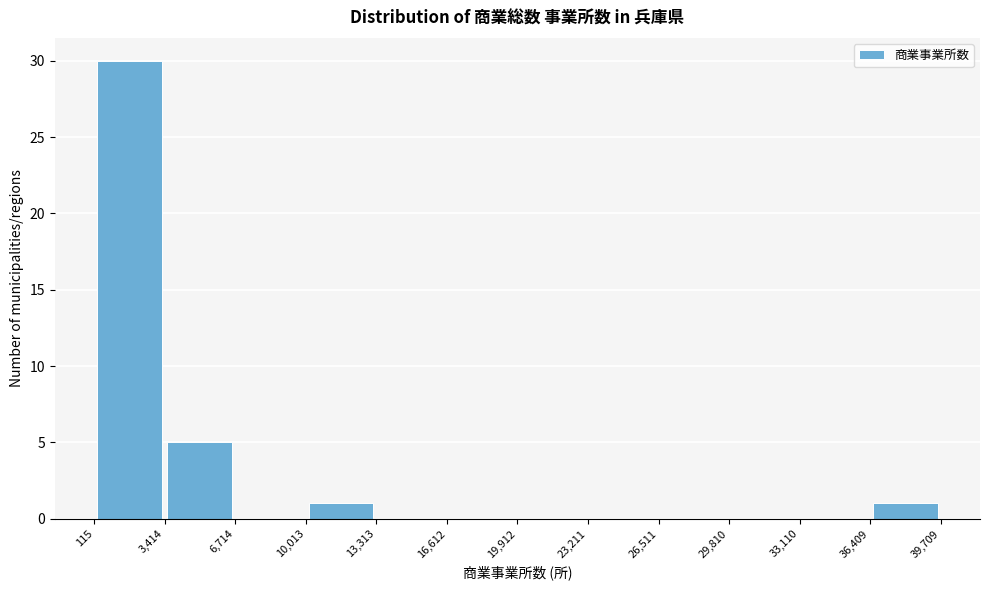

Over which range of the x-axis is the bar tallest?

115 to 3,414